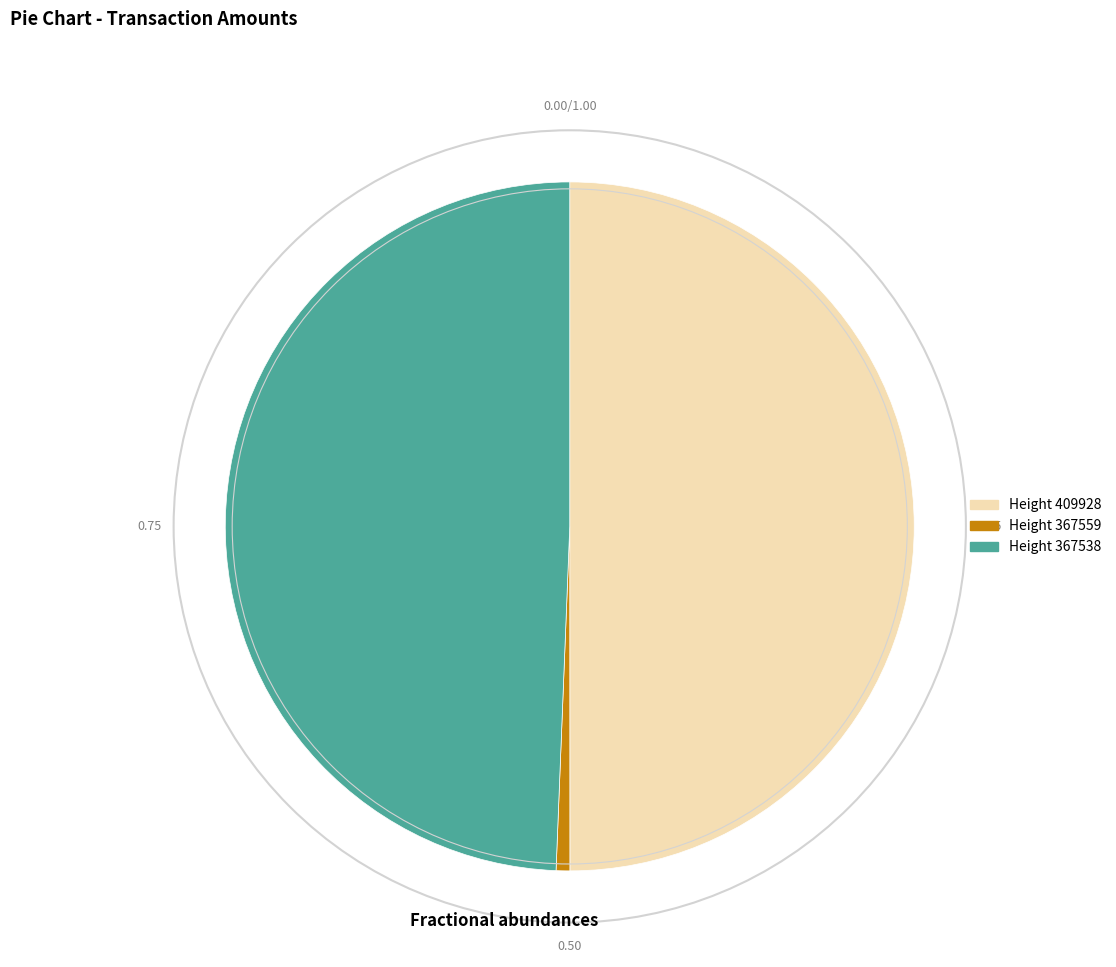

How many slices are in this pie chart?

3